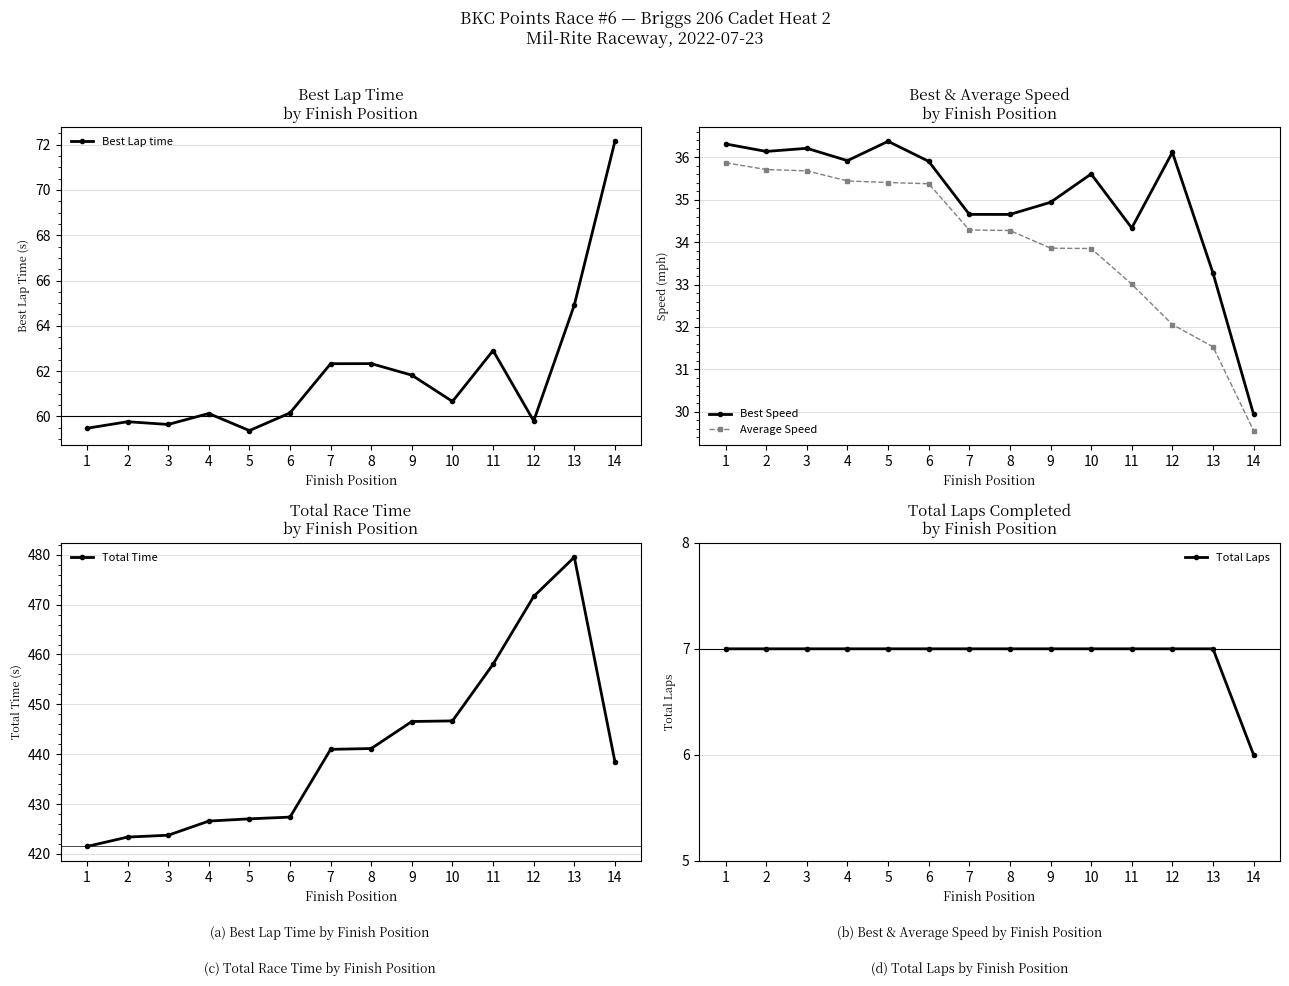

True or false: Total Time has a value of 458.1 at 11.

True